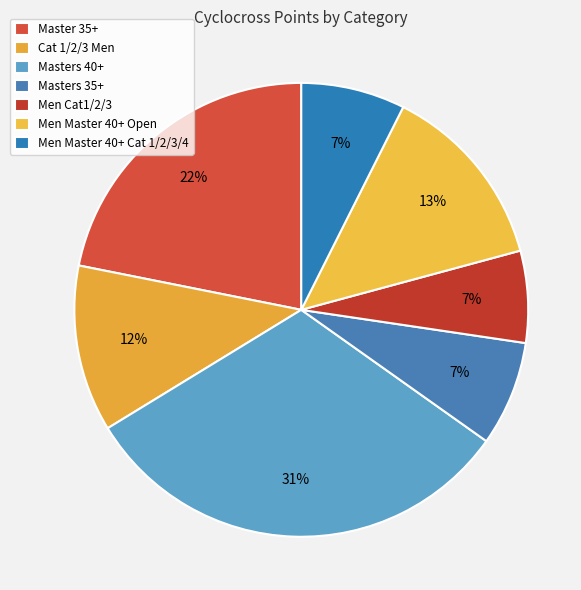

The Masters 35+ slice represents 1% of the pie. True or false?

False